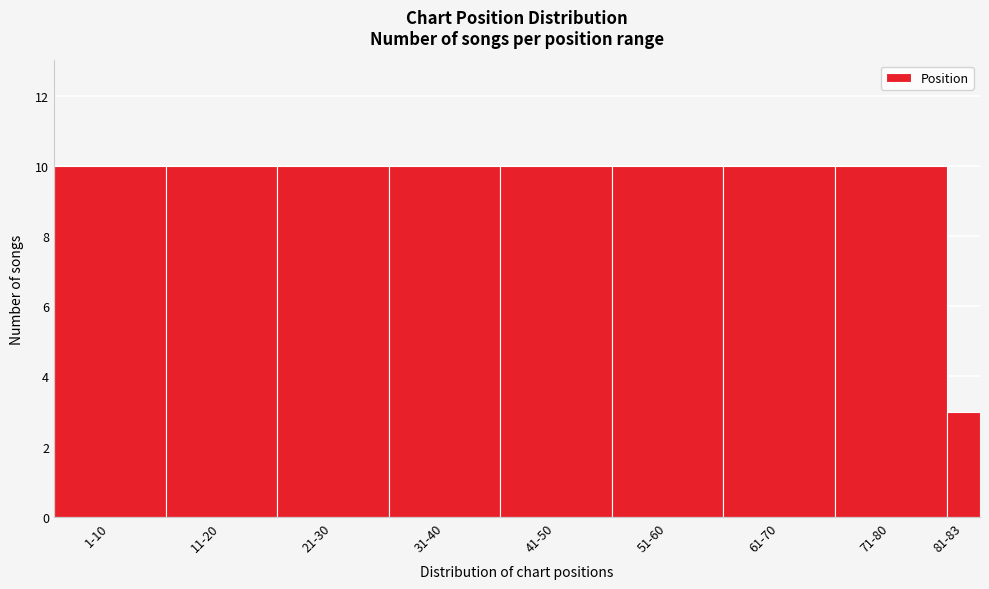

Reading right to left, what are all the values shown in this chart?

81-83=3	71-80=10	61-70=10	51-60=10	41-50=10	31-40=10	21-30=10	11-20=10	1-10=10